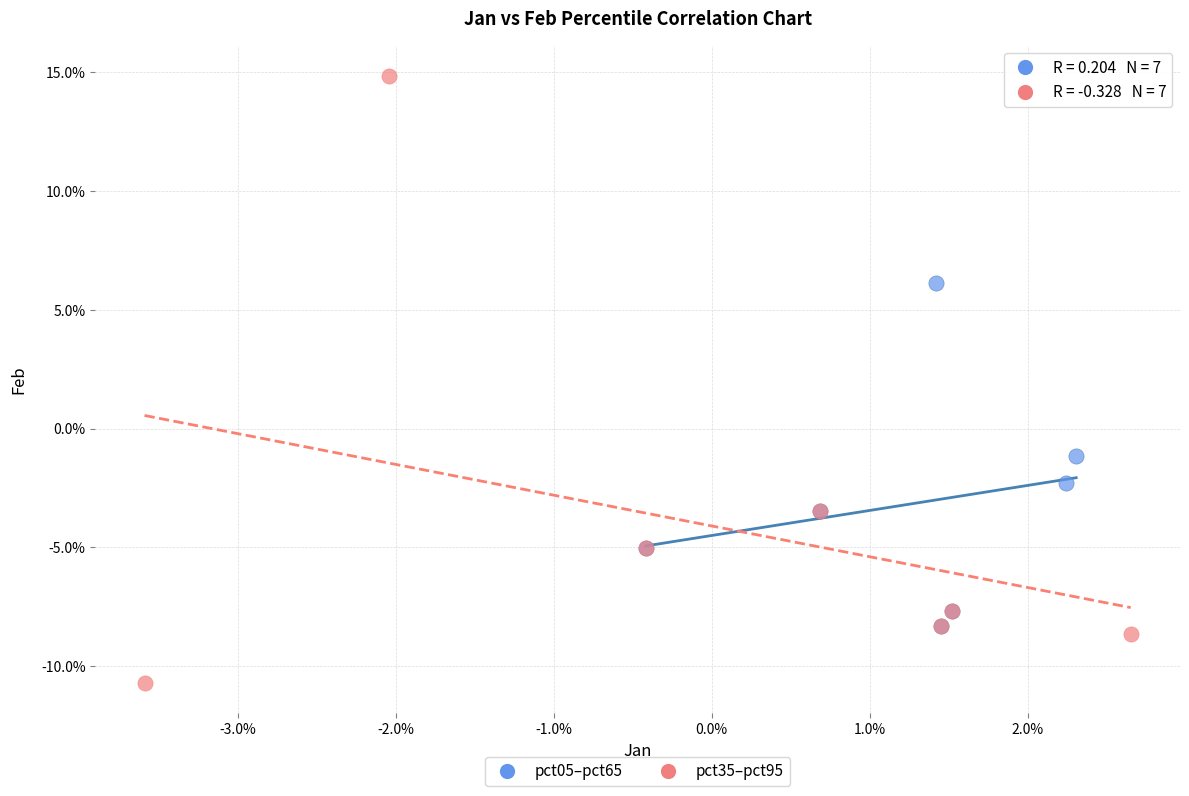

What are all the series names shown in the legend?

pct05–pct65, pct35–pct95